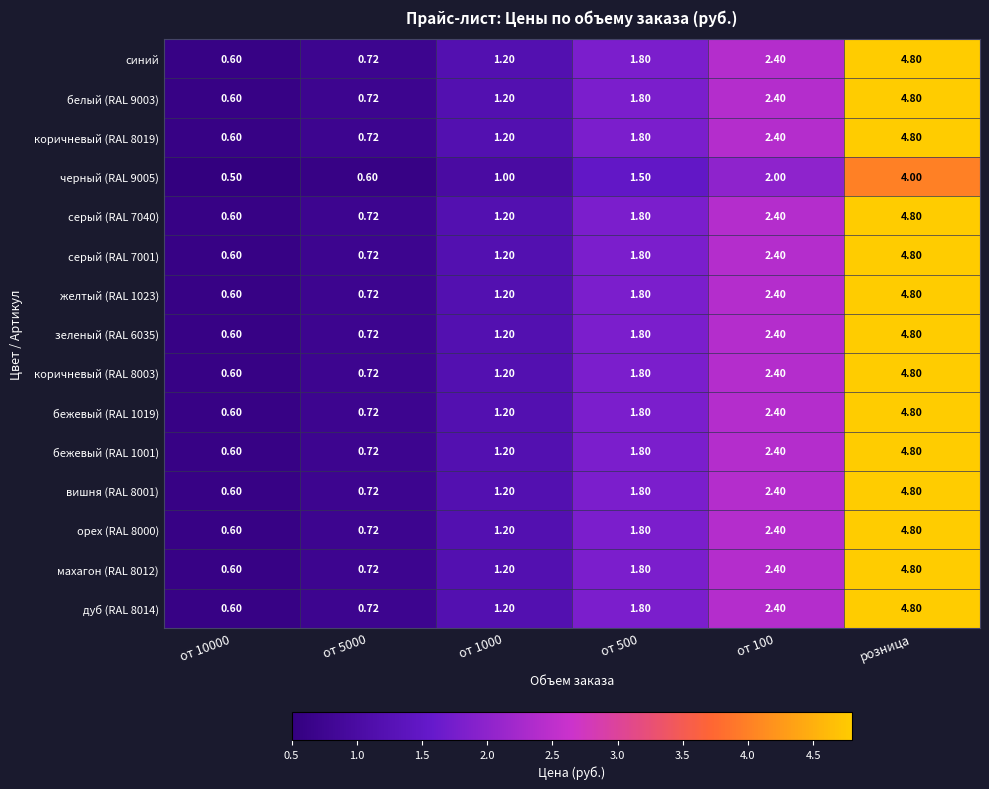

Which category has the highest value across all series?

розница